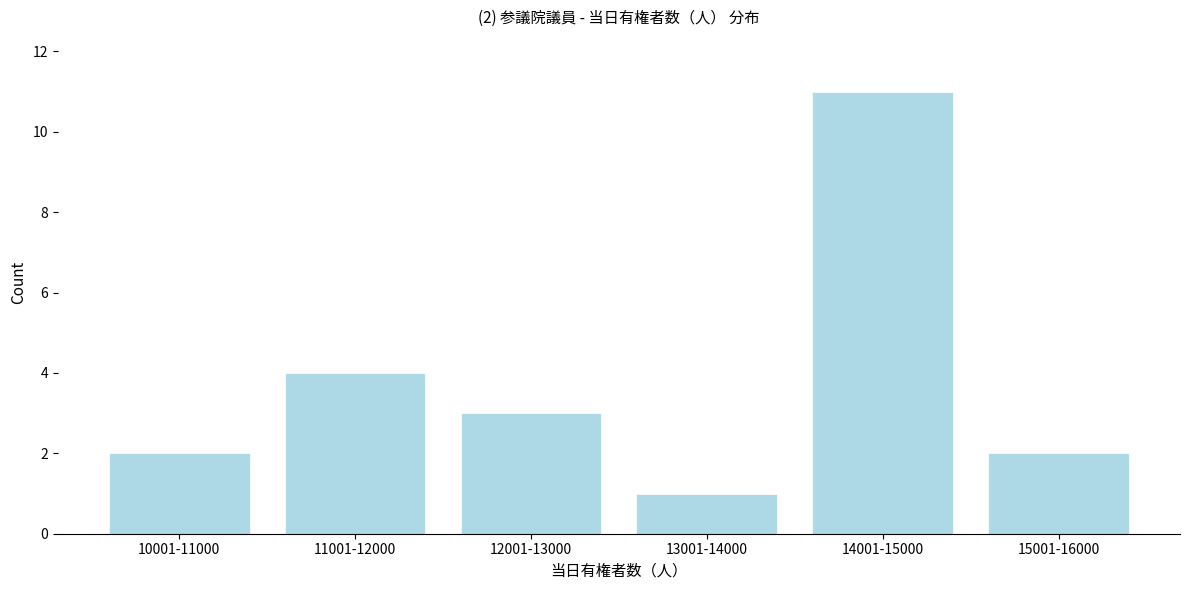

Reading left to right, transcribe all the data shown in this chart.

10001-11000=2	11001-12000=4	12001-13000=3	13001-14000=1	14001-15000=11	15001-16000=2